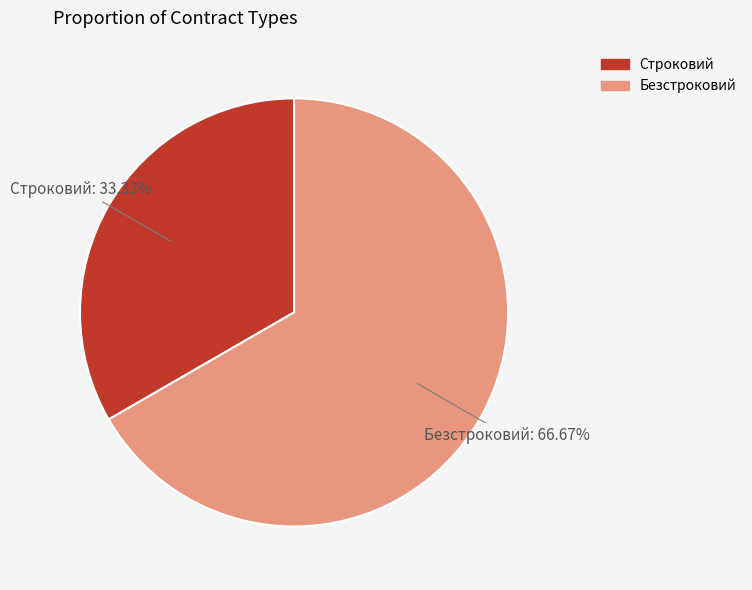

Which category has the smallest portion of the pie?

Строковий